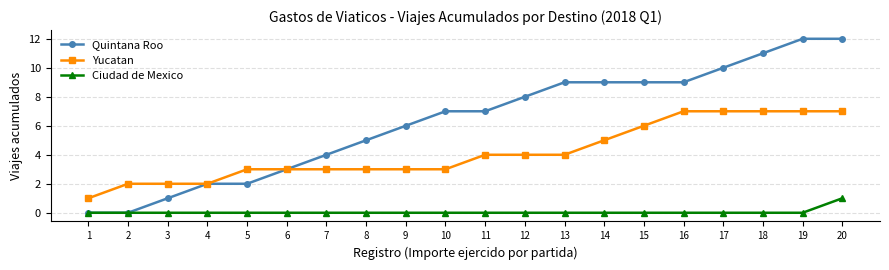

Between 2 and 20, which series saw the biggest shift?

Quintana Roo